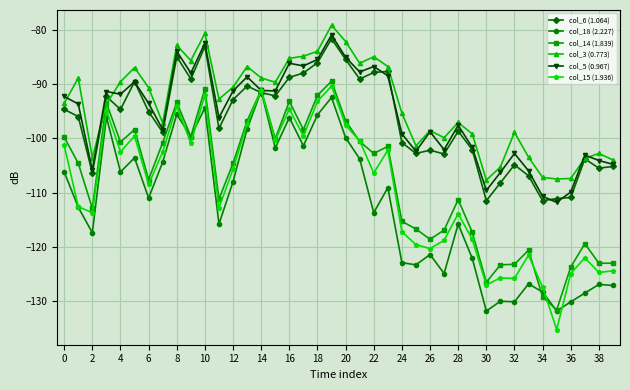

True or false: col_3 (0.773) has more than 0 interior local peaks.

True